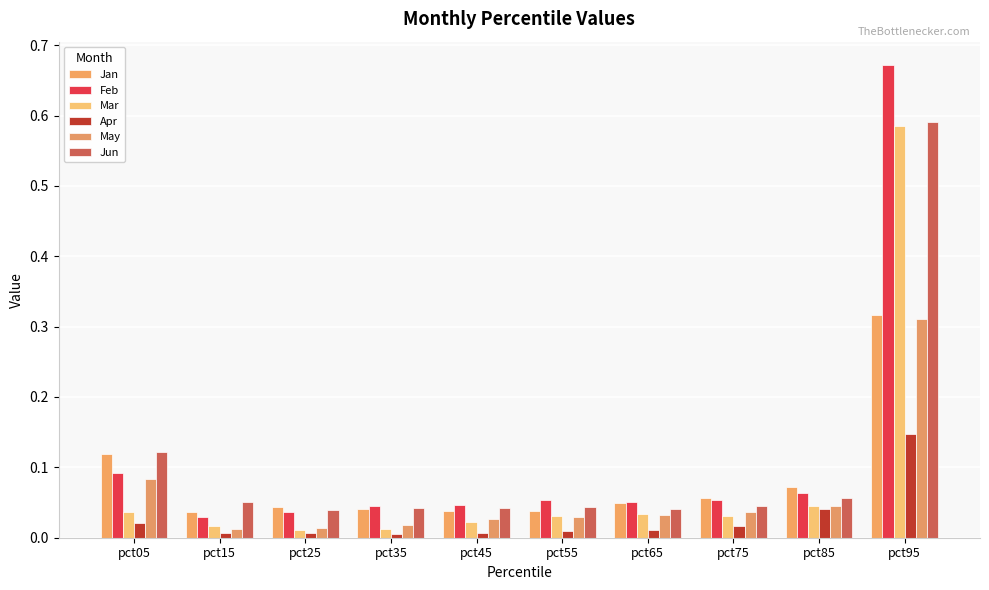

What is the value of the Feb bar at the 8th from the left?

0.1